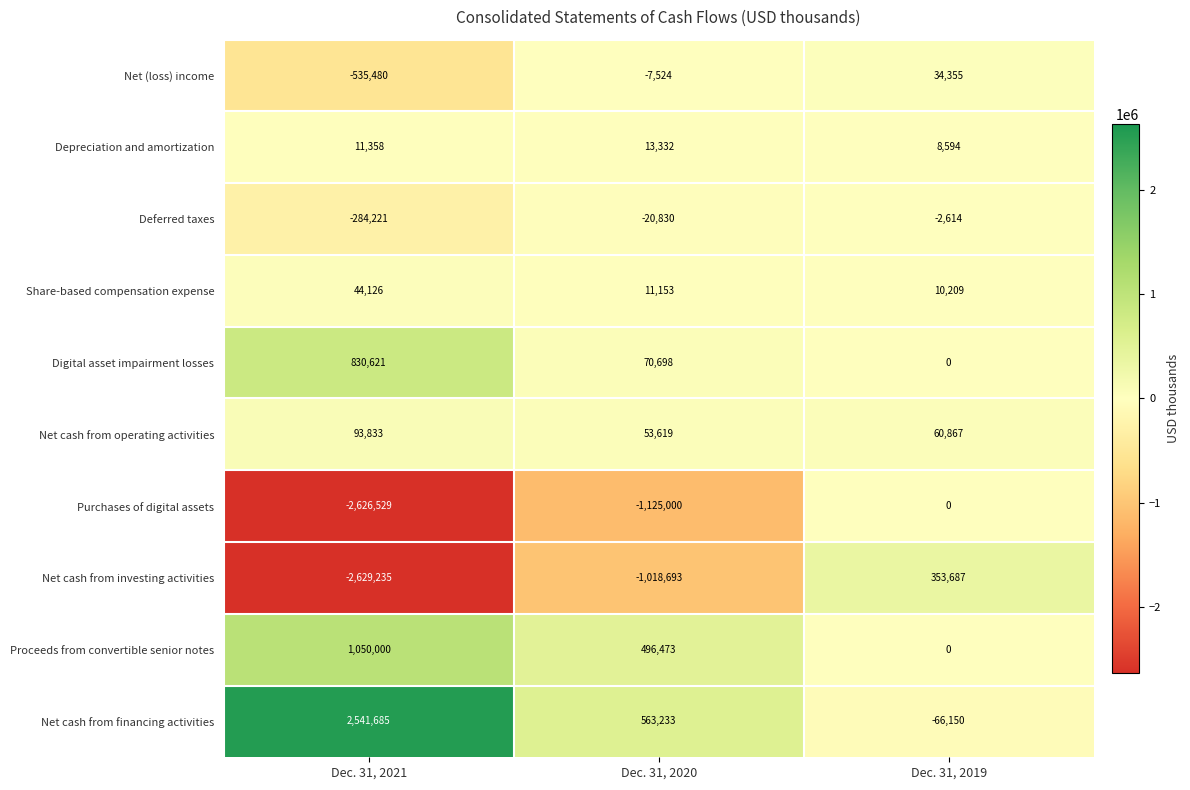

What is the sum of the Net (loss) income values at Dec. 31, 2021 and Dec. 31, 2019?

-501125